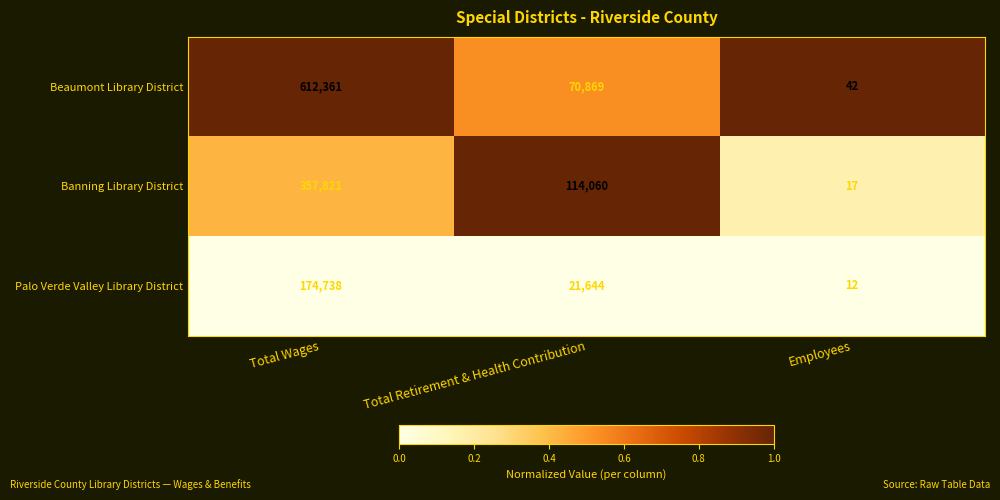

What value does the Banning Library District series have at Employees?

17